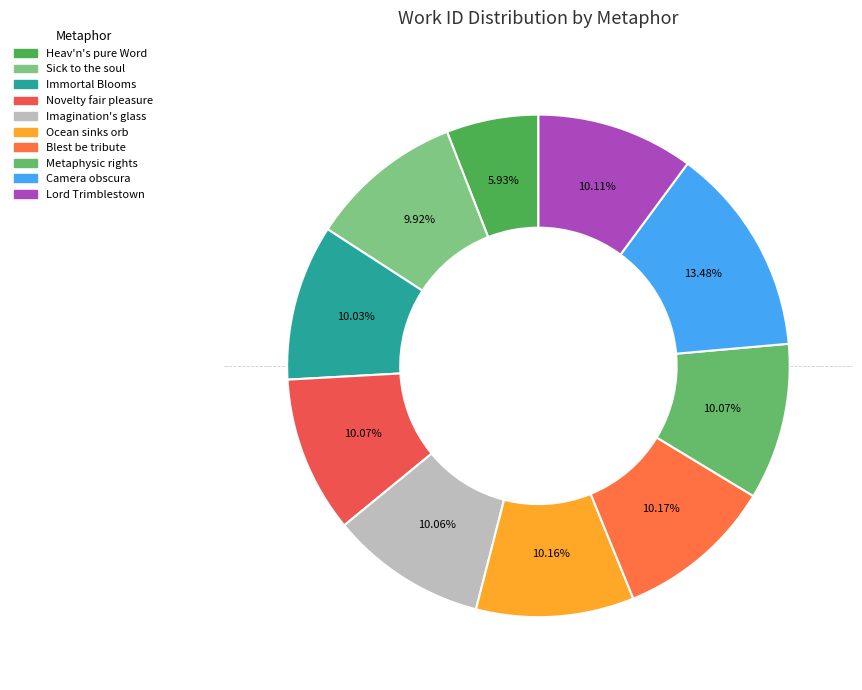

Which slice is the smallest?

Heav'n's pure Word